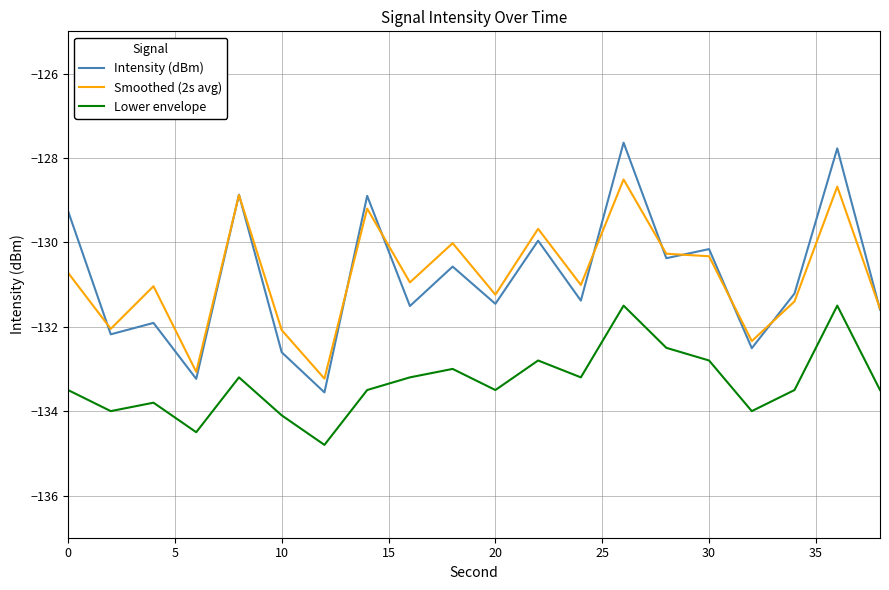

What is the difference between the second highest and minimum values in the Lower envelope series?

3.3